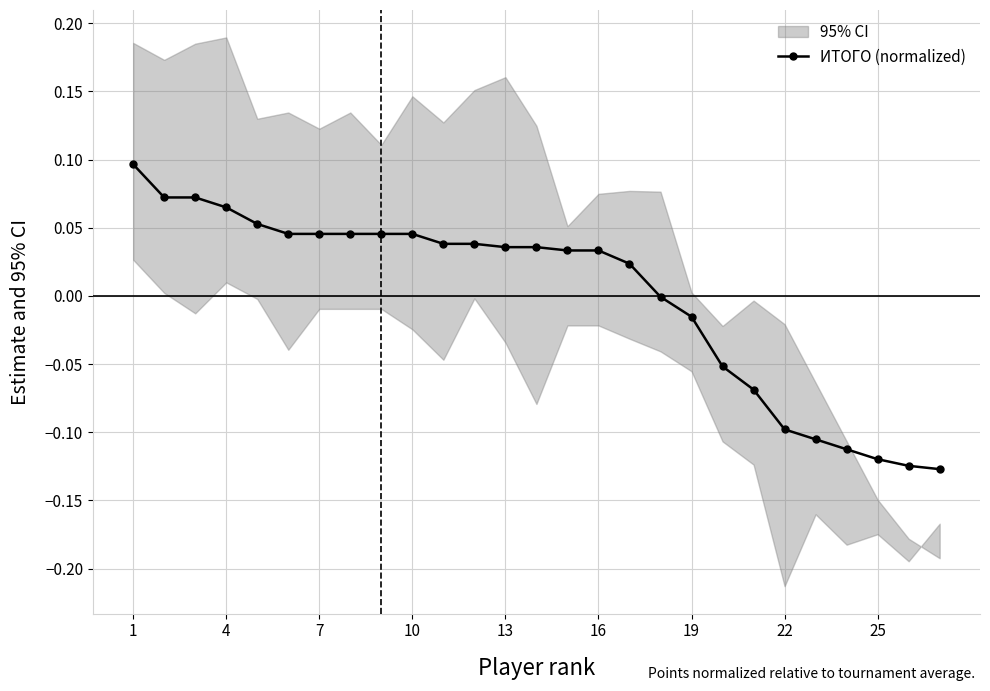

What is the smallest value displayed?

-0.1